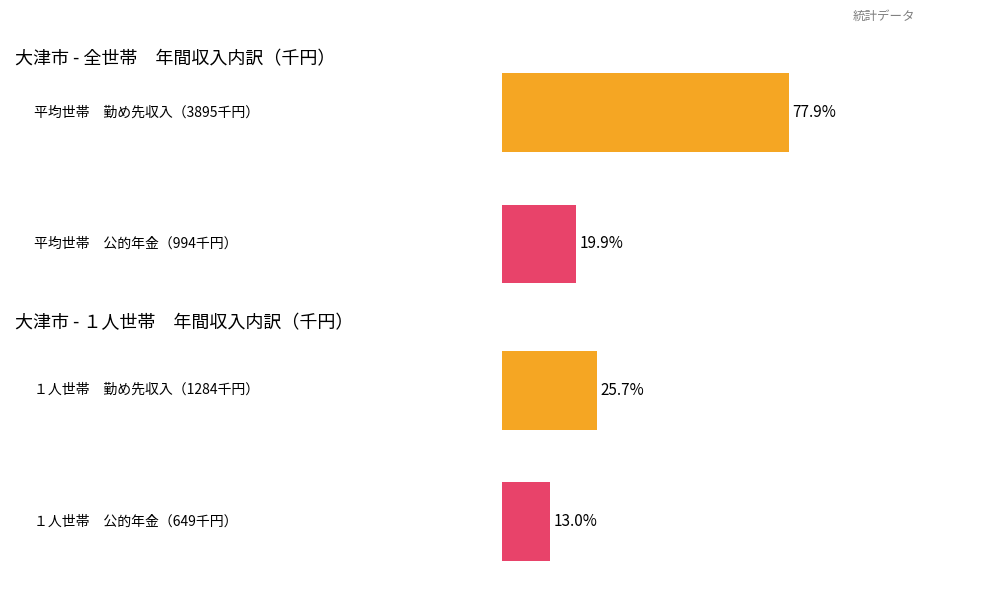

At which label is 平均 closest to 1967?

3